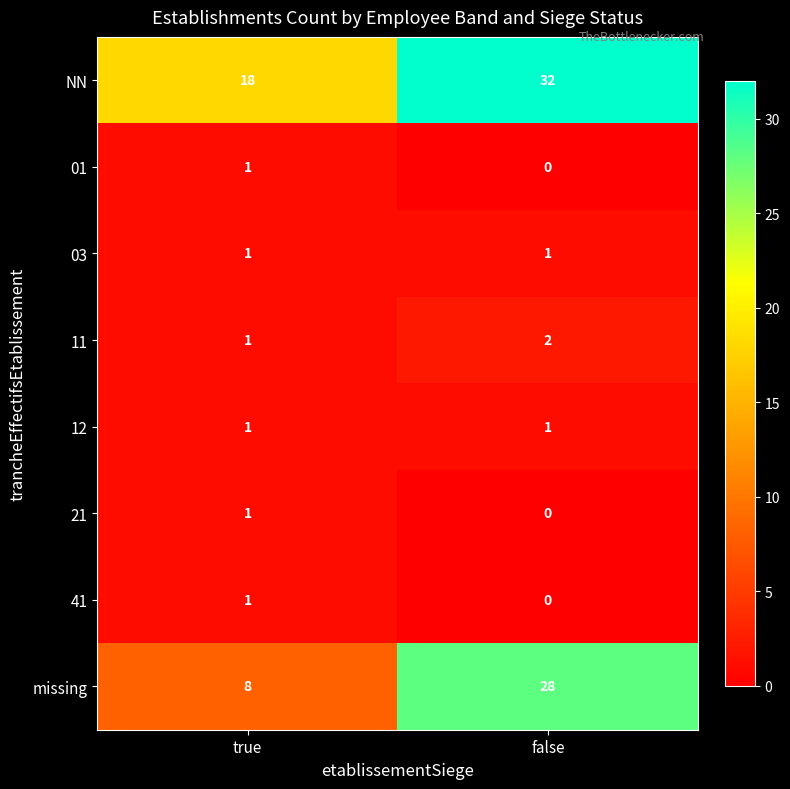

At how many categories does at least one series exceed 28?

1